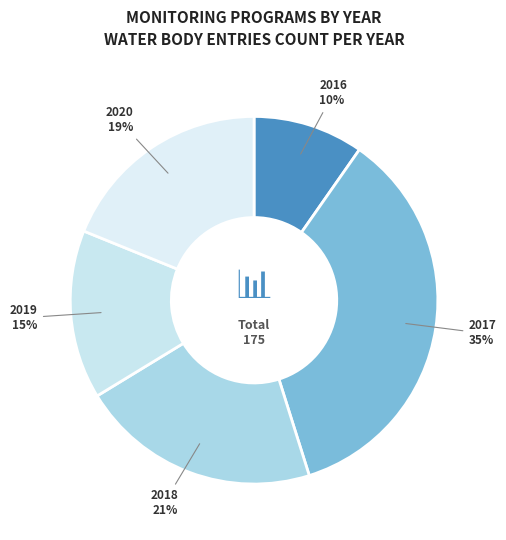

To the nearest percent, what is the average slice percentage?

20%